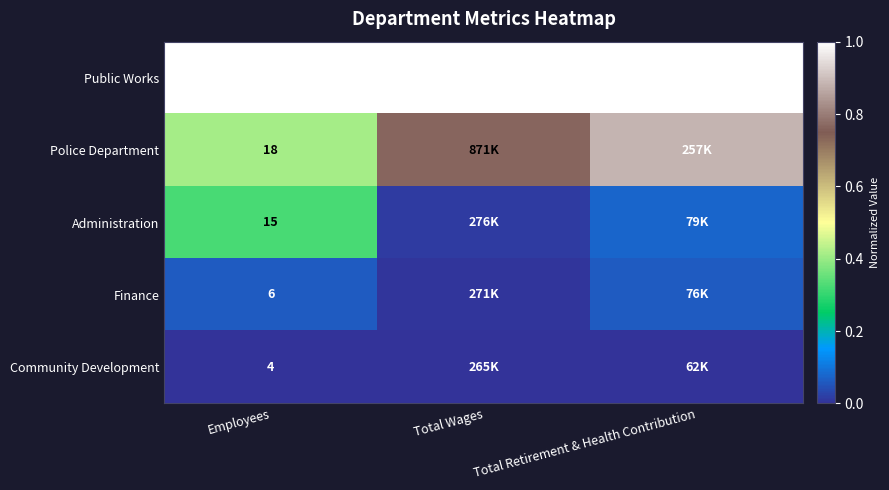

Is the value of Community Development at Employees greater than the value of Administration at Employees?

No